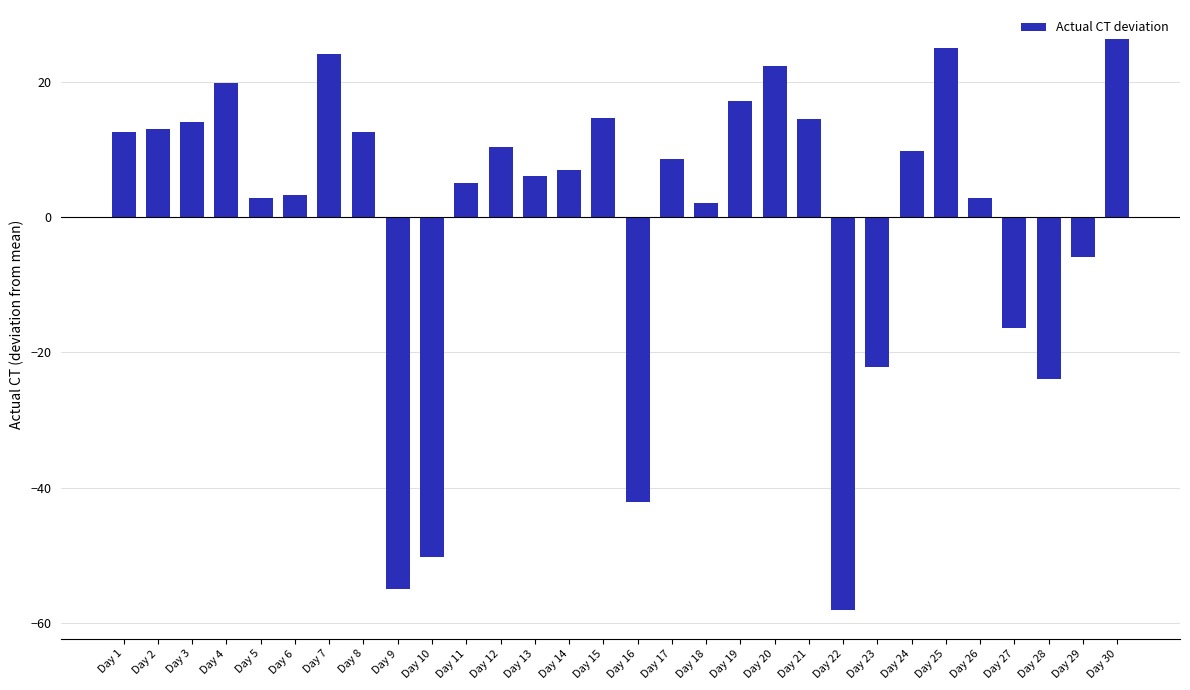

Which category has the highest value across all series?

Day 30